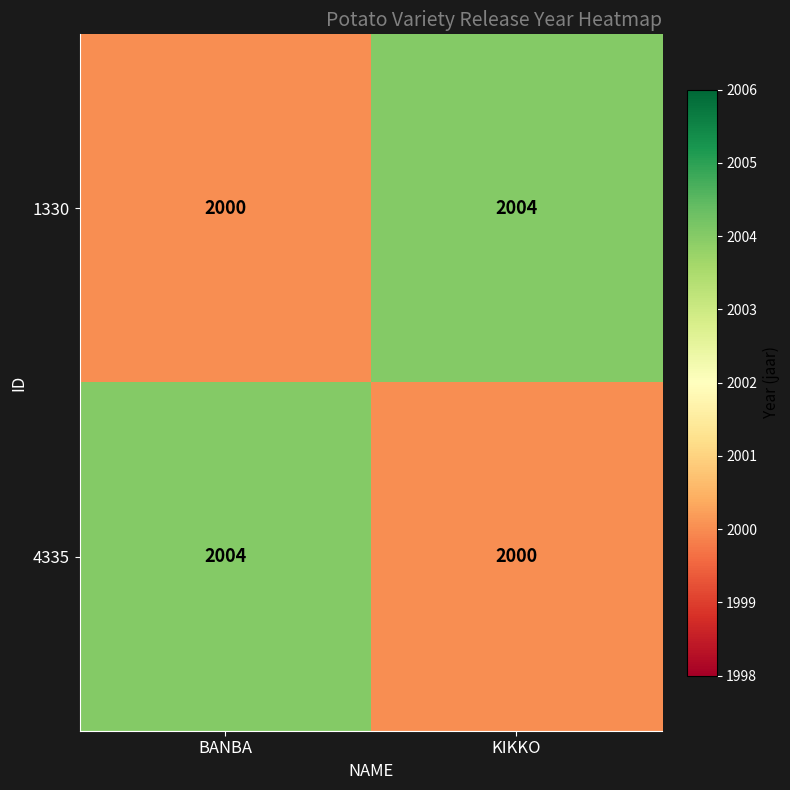

What is the difference between the 4335 values at KIKKO and BANBA?

4